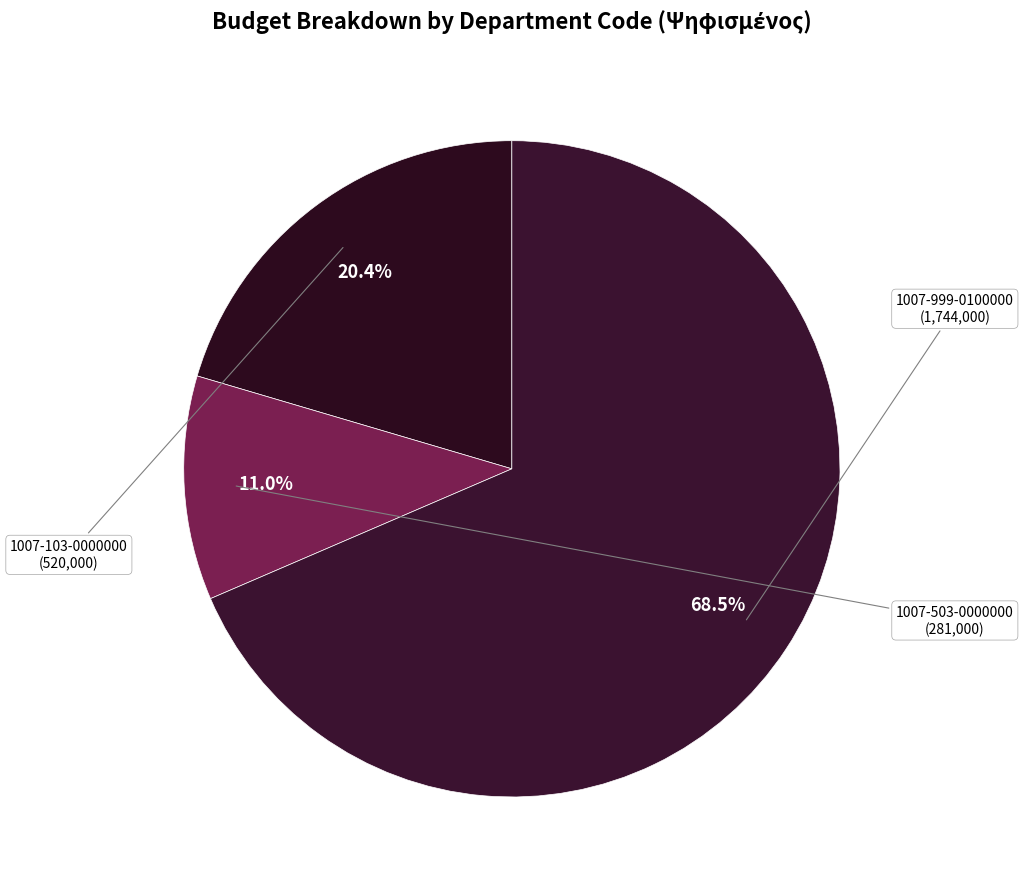

How many segments does this pie chart have?

3